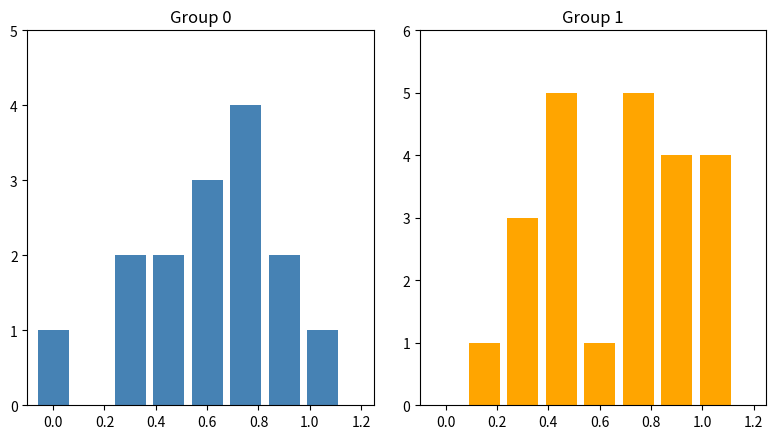

What is the value of the SV giỏi bar at the 6th from the left?

5